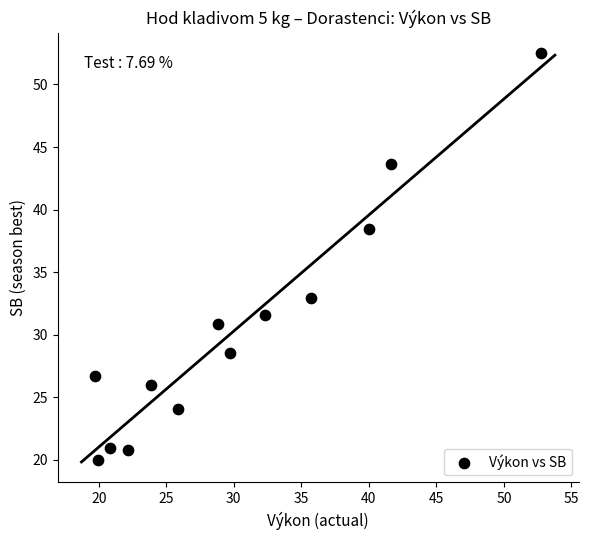

What Y value in the scatter plot is closest to 36?

38.4